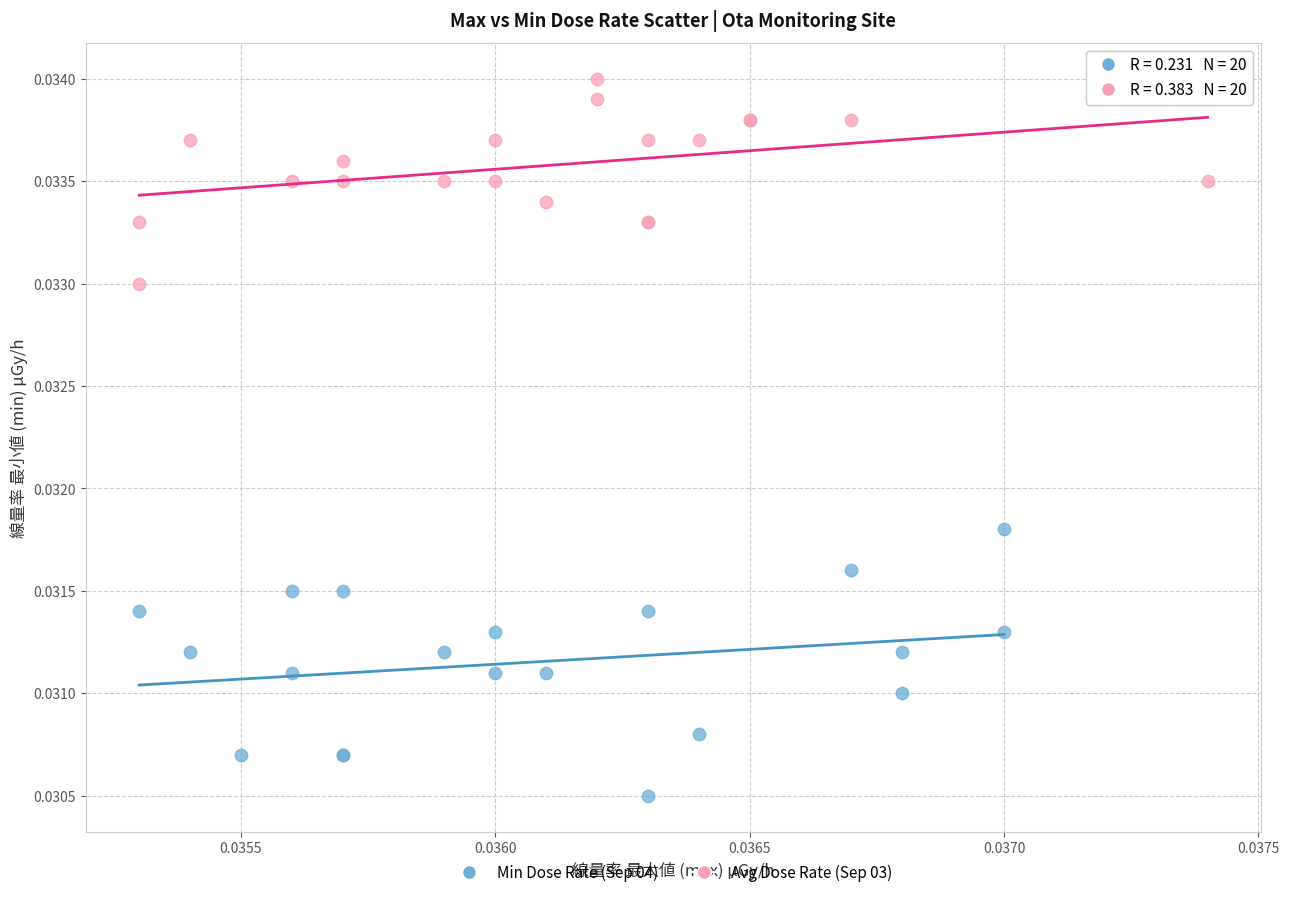

What are all the series names shown in the legend?

Min Dose Rate (Sep 04), Avg Dose Rate (Sep 03)